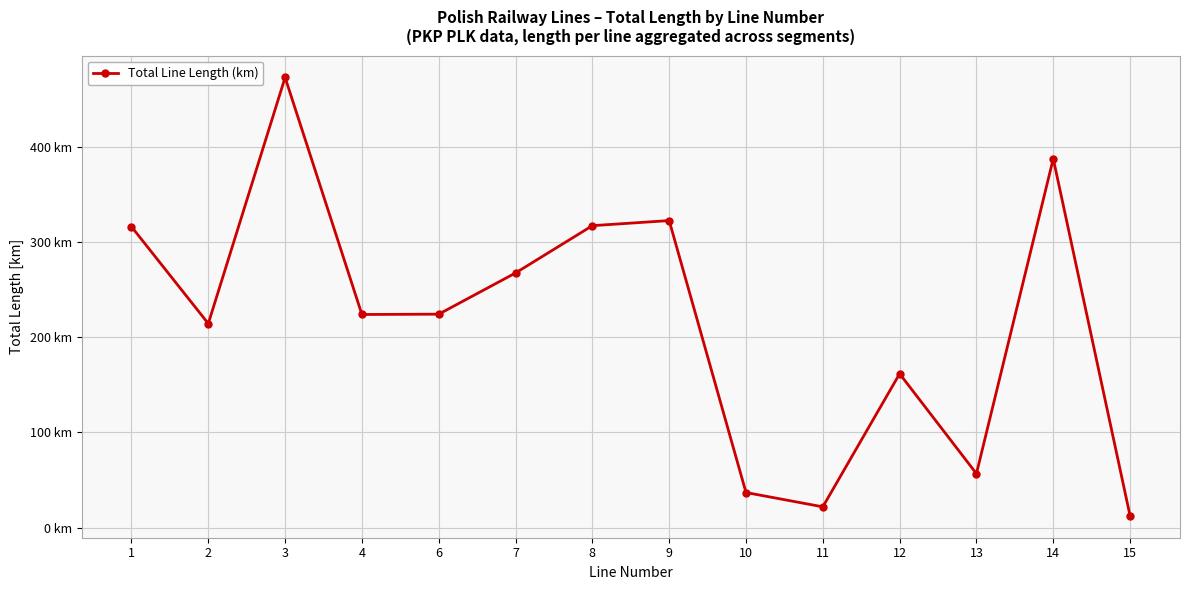

Does the chart have visible grid lines?

Yes